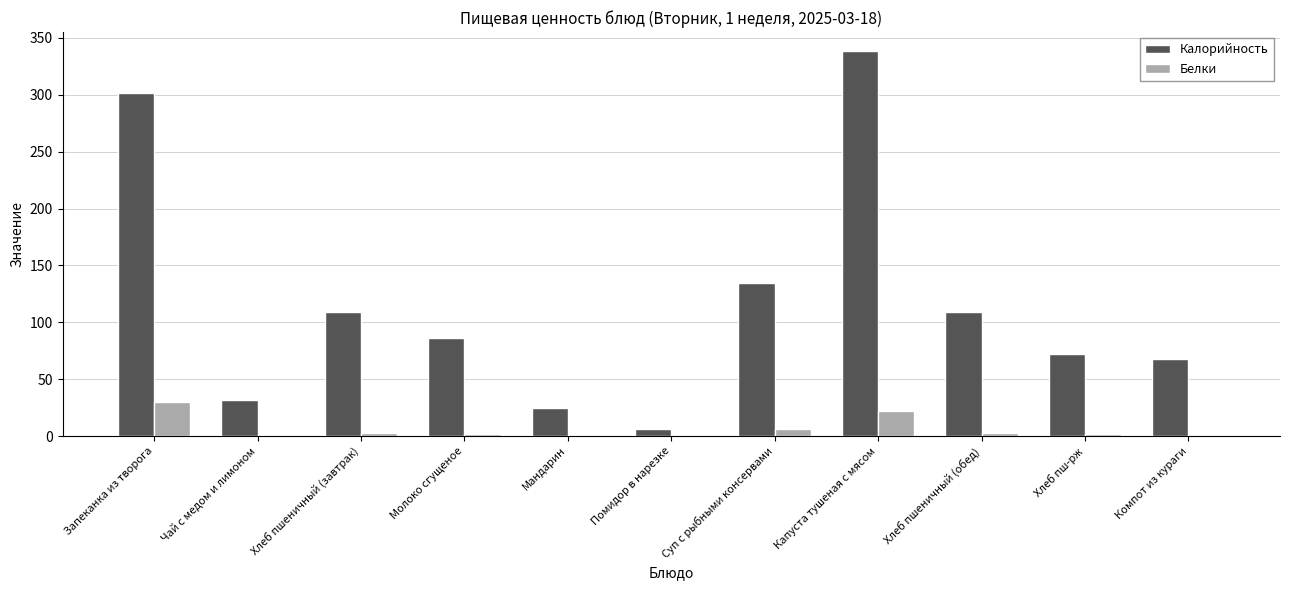

The Белки series shows 2.2 at Хлеб пш-рж. True or false?

True